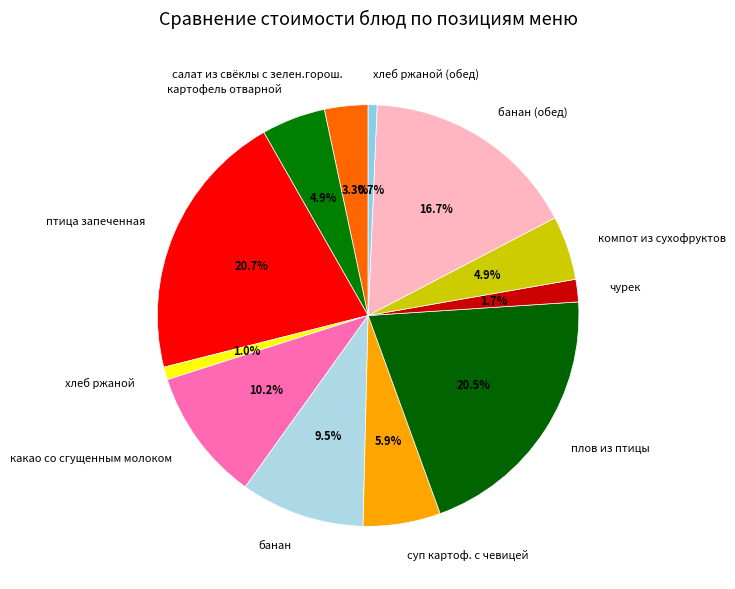

Combined, what portion of the pie is банан (обед) and компот из сухофруктов?

21.6%